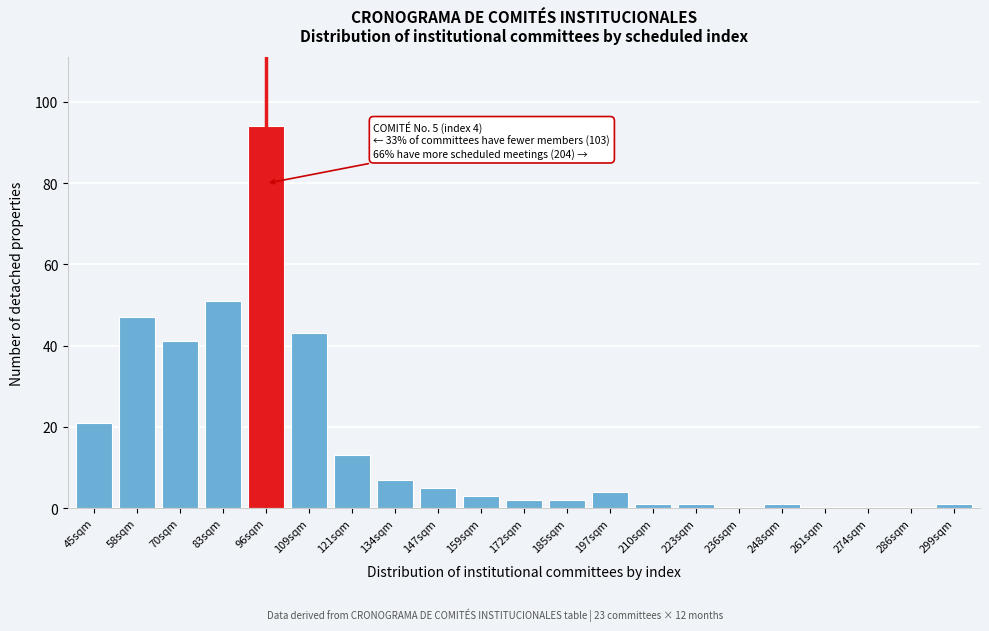

Reading right to left, extract all data points from this chart.

299sqm=1	286sqm=0	274sqm=0	261sqm=0	248sqm=1	236sqm=0	223sqm=1	210sqm=1	197sqm=4	185sqm=2	172sqm=2	159sqm=3	147sqm=5	134sqm=7	121sqm=13	109sqm=43	96sqm=94	83sqm=51	70sqm=41	58sqm=47	45sqm=21